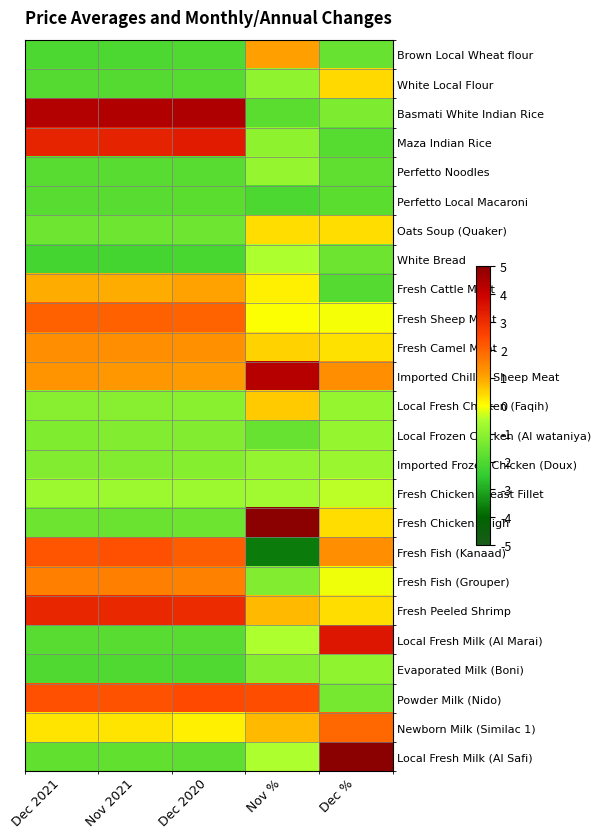

Reading left to right, what are all the values shown in this chart?

Brown Local Wheat flour: Dec 2021=-2.0	Nov 2021=-2.0	Dec 2020=-2.0	Nov %=1.1	Dec %=-1.6
White Local Flour: Dec 2021=-1.9	Nov 2021=-1.9	Dec 2020=-1.9	Nov %=-1.0	Dec %=0.4
Basmati White Indian Rice: Dec 2021=4.3	Nov 2021=4.4	Dec 2020=4.5	Nov %=-1.8	Dec %=-1.3
Maza Indian Rice: Dec 2021=3.2	Nov 2021=3.2	Dec 2020=3.4	Nov %=-1.0	Dec %=-1.9
Perfetto Noodles: Dec 2021=-1.9	Nov 2021=-1.9	Dec 2020=-1.8	Nov %=-0.9	Dec %=-1.7
Perfetto Local Macaroni: Dec 2021=-1.9	Nov 2021=-1.9	Dec 2020=-1.8	Nov %=-2.1	Dec %=-1.8
Oats Soup (Quaker): Dec 2021=-1.5	Nov 2021=-1.5	Dec 2020=-1.5	Nov %=0.4	Dec %=0.4
White Bread: Dec 2021=-2.2	Nov 2021=-2.2	Dec 2020=-2.1	Nov %=-0.5	Dec %=-1.5
Fresh Cattle Meat: Dec 2021=0.9	Nov 2021=0.9	Dec 2020=1.0	Nov %=0.2	Dec %=-1.9
Fresh Sheep Meat: Dec 2021=2.1	Nov 2021=2.1	Dec 2020=2.0	Nov %=-0.0	Dec %=-0.0
Fresh Camel Meat: Dec 2021=1.4	Nov 2021=1.4	Dec 2020=1.3	Nov %=0.5	Dec %=0.3
Imported Chilled Sheep Meat: Dec 2021=1.3	Nov 2021=1.2	Dec 2020=1.2	Nov %=4.3	Dec %=1.4
Local Fresh Chicken (Faqih): Dec 2021=-1.1	Nov 2021=-1.1	Dec 2020=-1.1	Nov %=0.6	Dec %=-0.9
Local Frozen Chicken (Al wataniya): Dec 2021=-1.2	Nov 2021=-1.2	Dec 2020=-1.2	Nov %=-1.6	Dec %=-0.9
Imported Frozen Chicken (Doux): Dec 2021=-1.2	Nov 2021=-1.2	Dec 2020=-1.2	Nov %=-0.9	Dec %=-0.8
Fresh Chicken Breast Fillet: Dec 2021=-0.8	Nov 2021=-0.8	Dec 2020=-0.8	Nov %=-0.7	Dec %=-0.4
Fresh Chicken Thigh: Dec 2021=-1.6	Nov 2021=-1.6	Dec 2020=-1.5	Nov %=5.0	Dec %=0.4
Fresh Fish (Kanaad): Dec 2021=2.3	Nov 2021=2.3	Dec 2020=2.1	Nov %=-3.7	Dec %=1.3
Fresh Fish (Grouper): Dec 2021=1.6	Nov 2021=1.6	Dec 2020=1.5	Nov %=-1.2	Dec %=-0.1
Fresh Peeled Shrimp: Dec 2021=3.1	Nov 2021=3.1	Dec 2020=3.0	Nov %=0.8	Dec %=0.4
Local Fresh Milk (Al Marai): Dec 2021=-1.8	Nov 2021=-1.8	Dec 2020=-1.9	Nov %=-0.5	Dec %=3.5
Evaporated Milk (Boni): Dec 2021=-2.0	Nov 2021=-2.0	Dec 2020=-2.0	Nov %=-1.1	Dec %=-1.0
Powder Milk (Nido): Dec 2021=2.3	Nov 2021=2.3	Dec 2020=2.4	Nov %=2.4	Dec %=-1.4
Newborn Milk (Similac 1): Dec 2021=0.3	Nov 2021=0.3	Dec 2020=0.2	Nov %=0.8	Dec %=1.9
Local Fresh Milk (Al Safi): Dec 2021=-1.7	Nov 2021=-1.7	Dec 2020=-1.8	Nov %=-0.5	Dec %=5.0